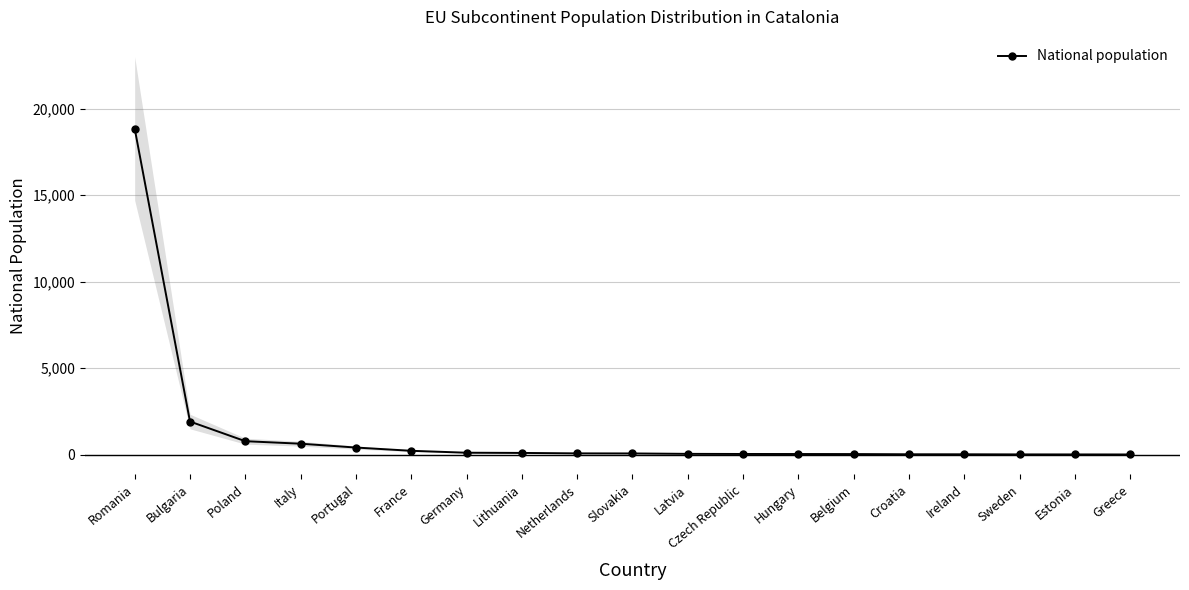

Between Italy and Estonia, which is larger?

Italy